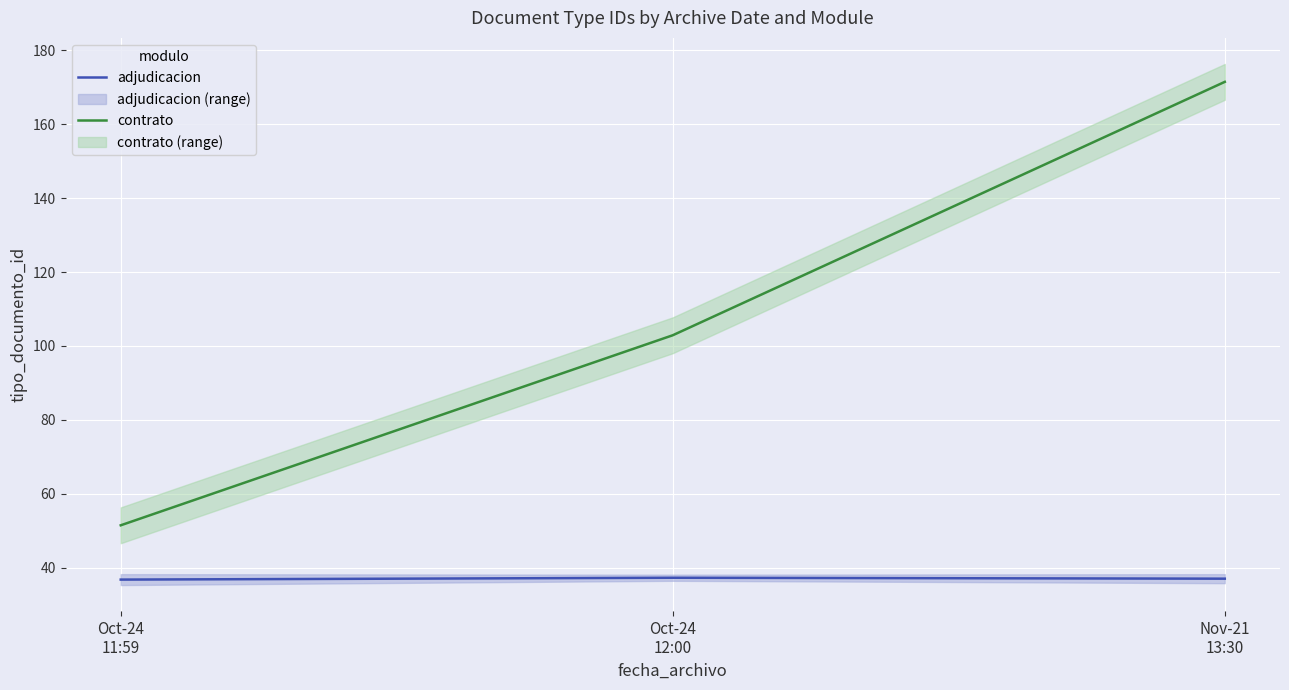

Reading right to left, transcribe all the data shown in this chart.

adjudicacion: 37.0	37.2	36.8
contrato: 171.5	102.9	51.4